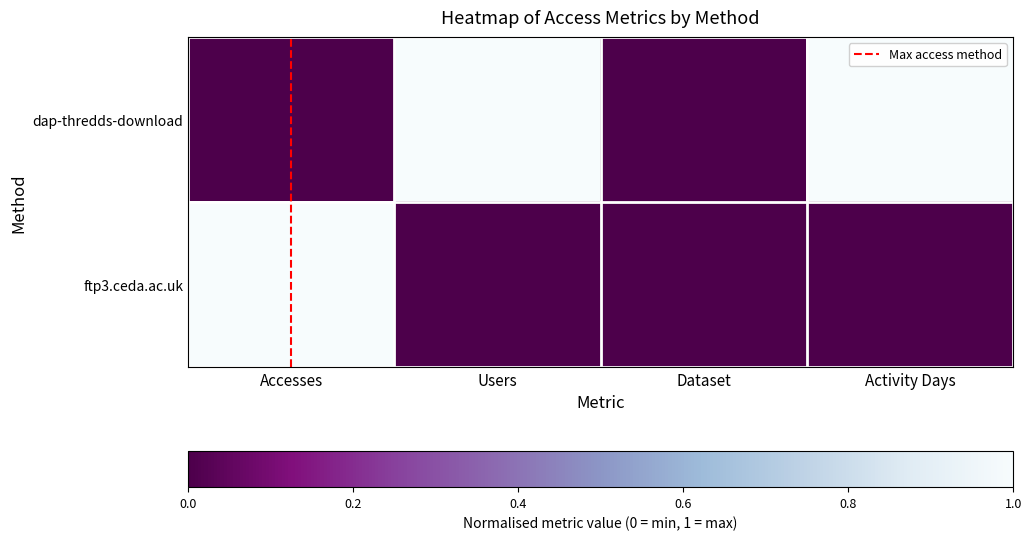

Which series has the widest spread of values?

dap-thredds-download